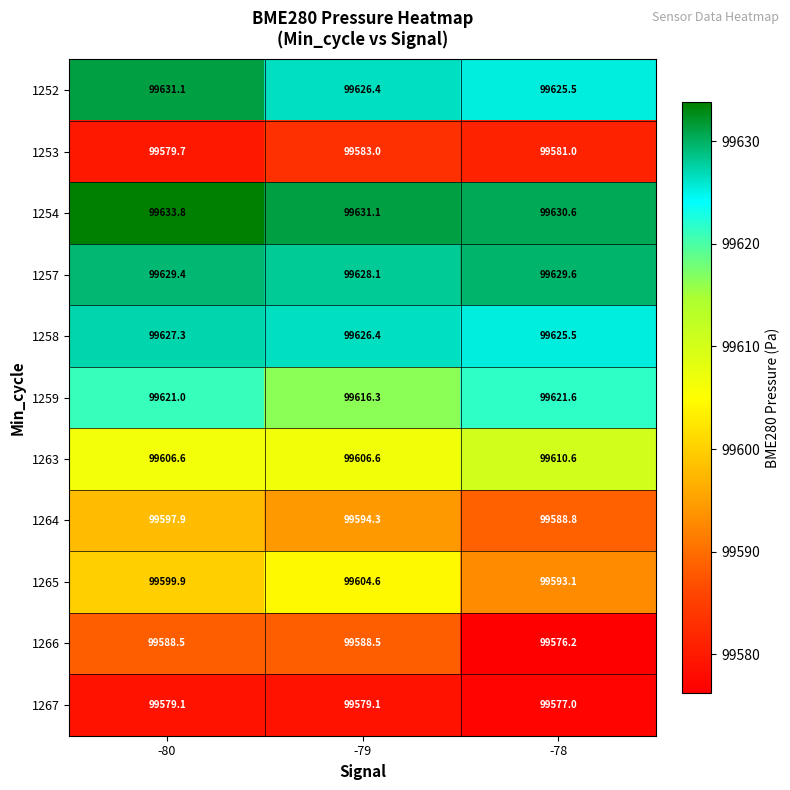

Which label corresponds to the largest value in the chart?

-80